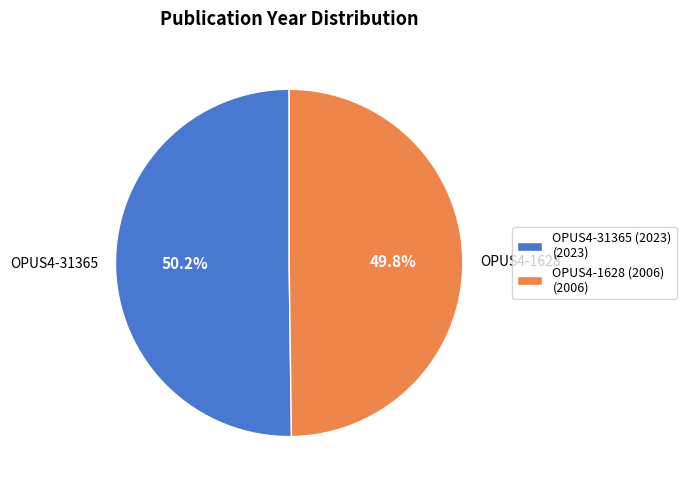

What percentage do OPUS4-1628 (2006) and OPUS4-31365 (2023) together represent?

100.0%